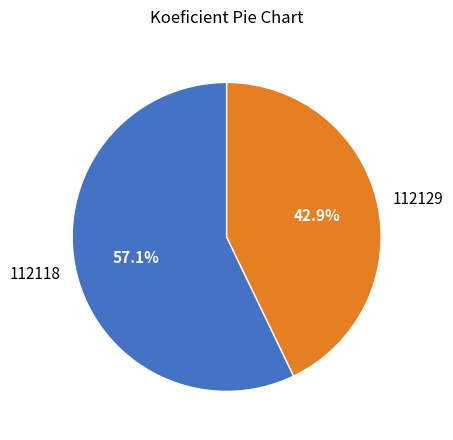

Is there any slice that represents more than half of the pie?

Yes